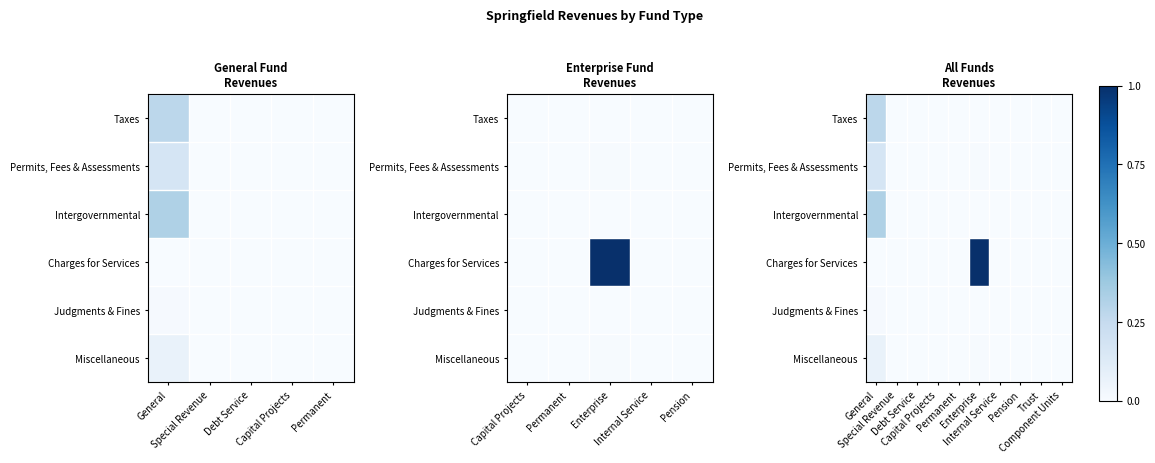

What is the spread (max minus min) of values at General?

0.3